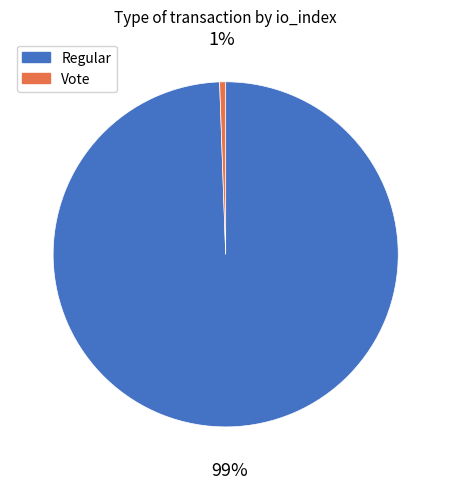

The Regular slice represents 99% of the pie. True or false?

True